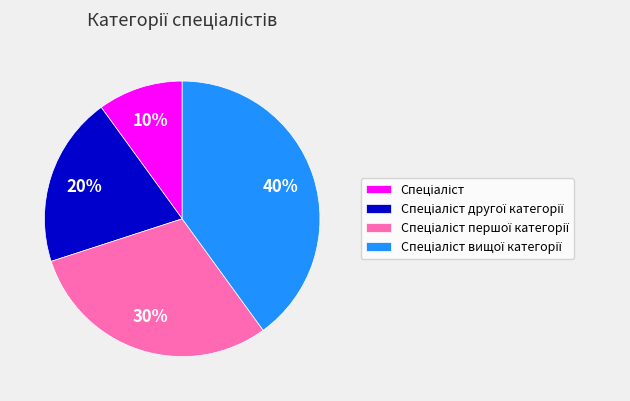

To the nearest percent, what is the difference between the largest and smallest slice percentages?

30%